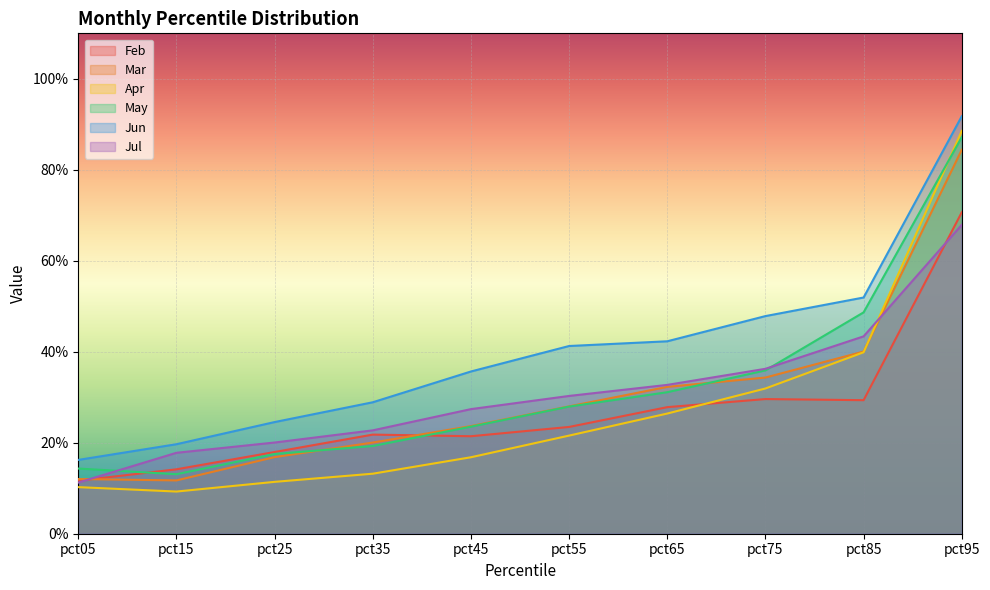

At which category is the sum across all series the highest?

pct95